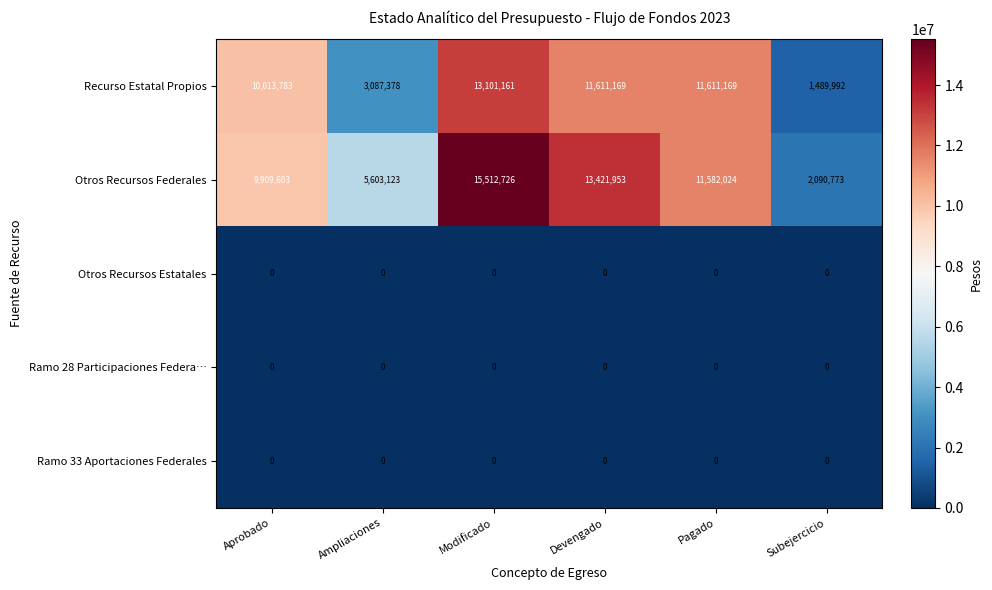

Which series has the widest spread of values?

Otros Recursos Federales